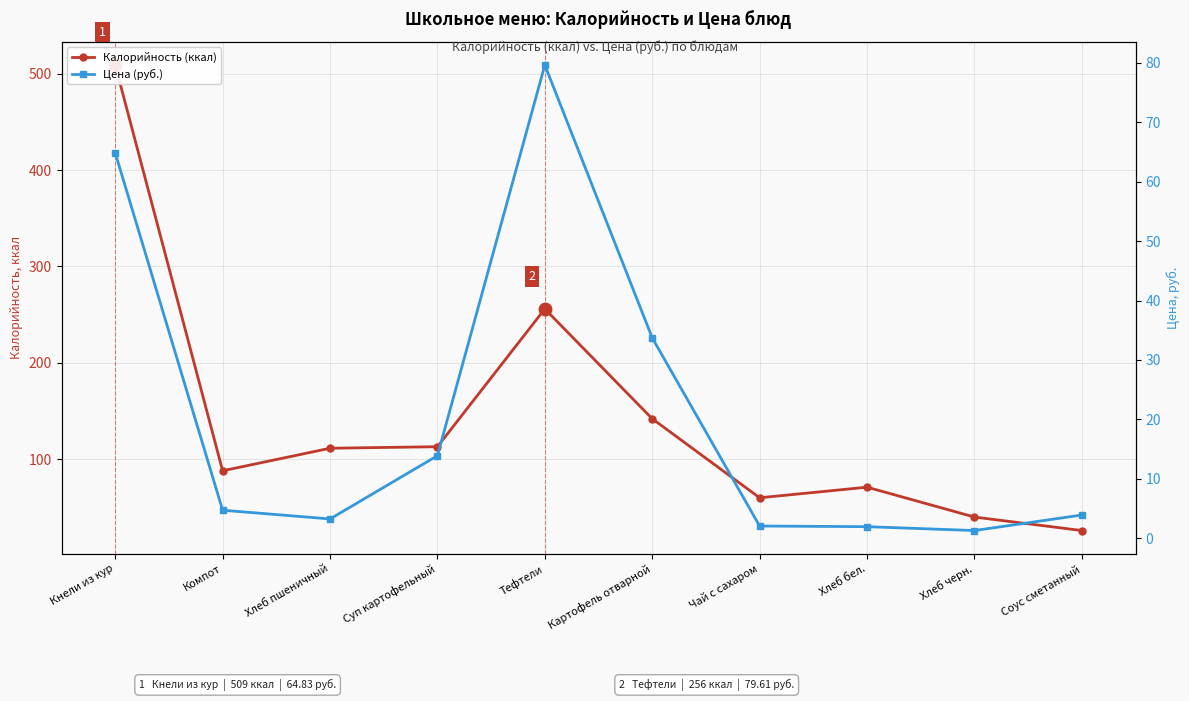

True or false: Цена (руб.) and Калорийность (ккал) intersect in this chart.

False